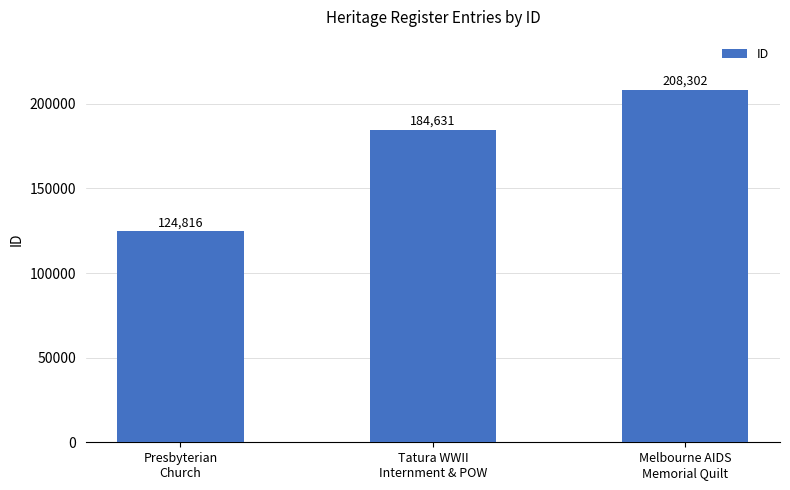

How many values are between 124816 and 208302?

3